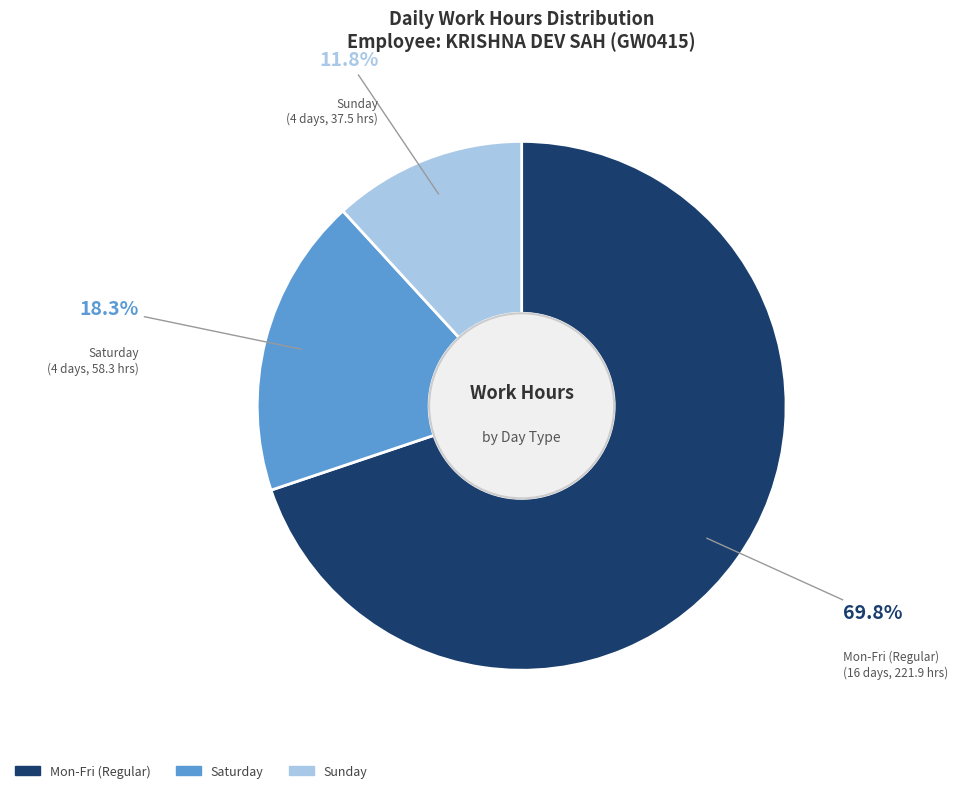

How many slices are in this pie chart?

3